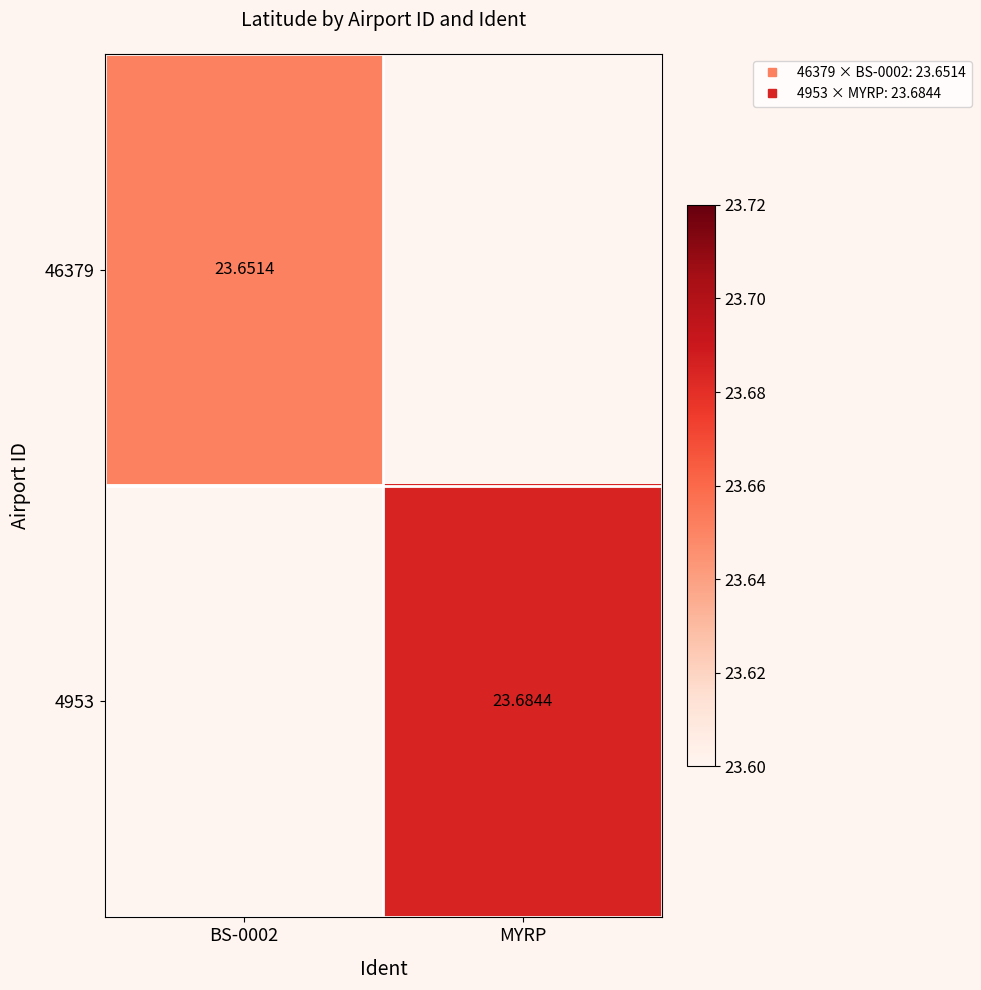

Is the value of 4953 at BS-0002 greater than the value of 46379 at BS-0002?

No